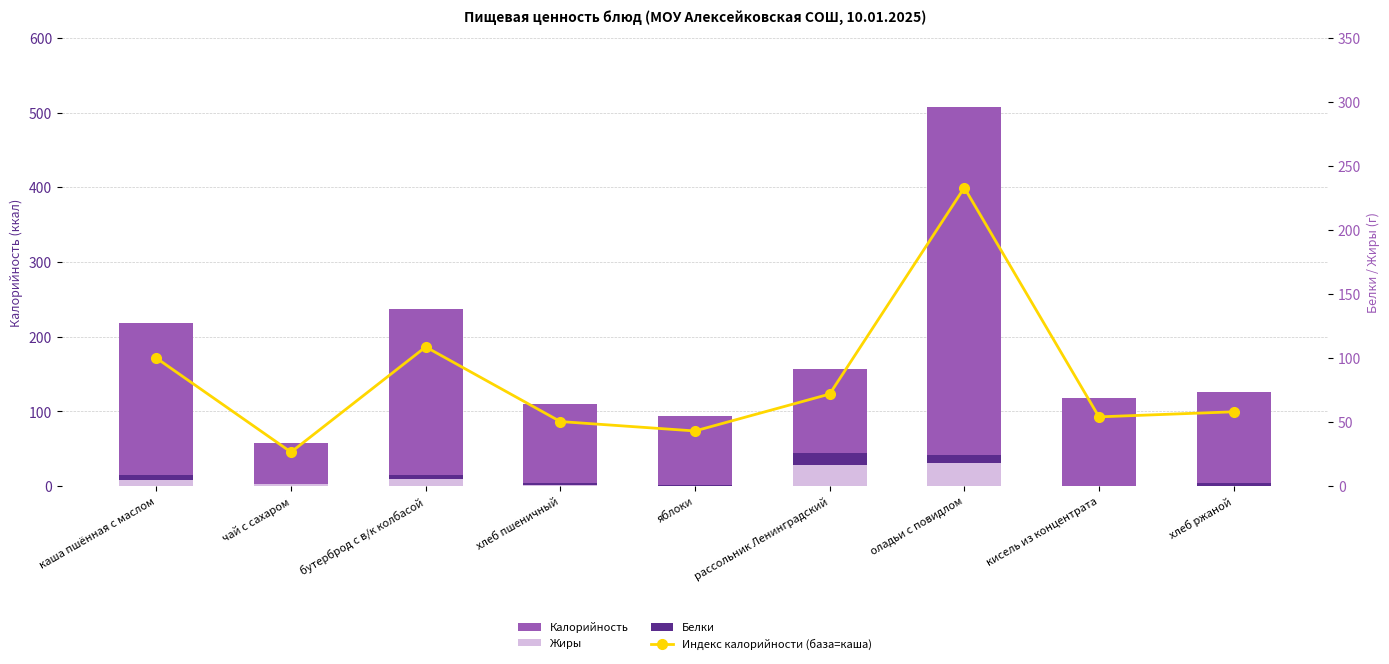

What are all the series names shown in the legend?

Калорийность, Жиры, Белки, Индекс калорийности (база=каша)